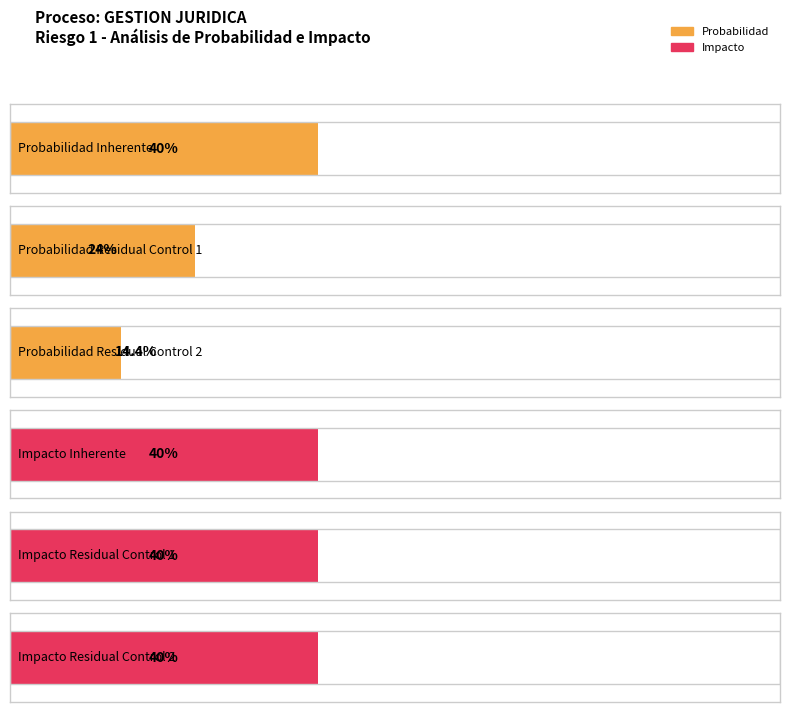

Which series has the largest total across all categories?

Impacto Inherente